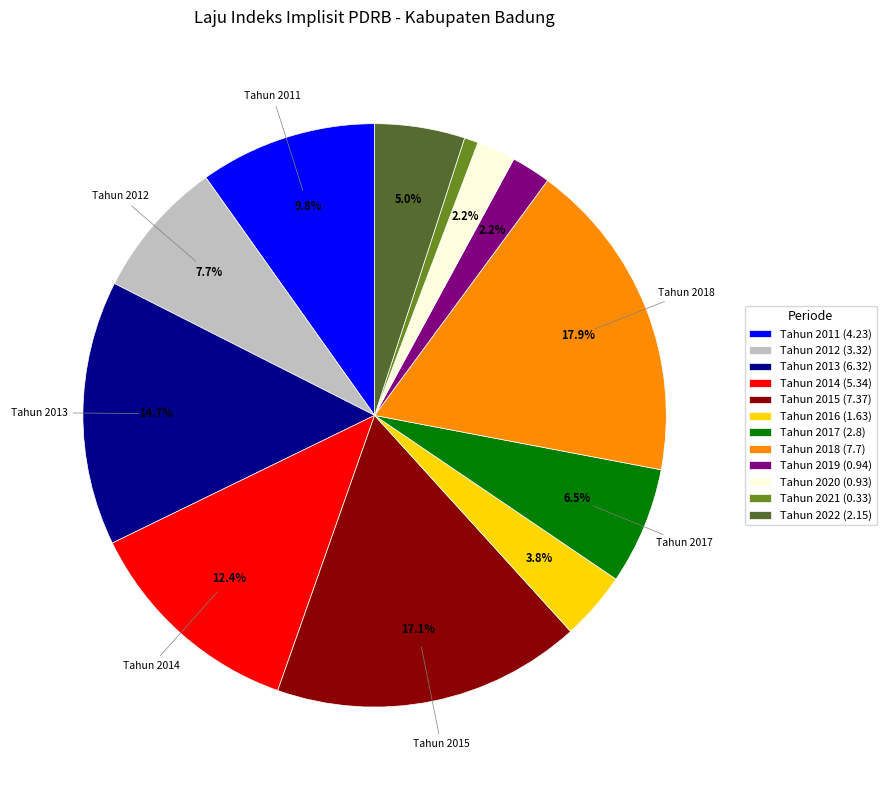

Is there any slice that represents more than half of the pie?

No